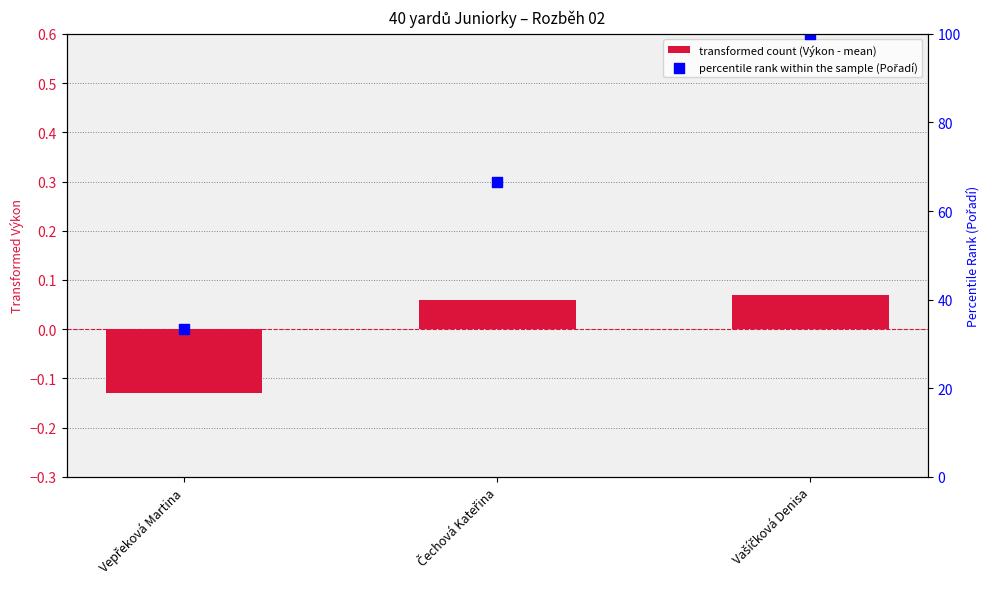

Which series contains the lowest Y value?

transformed count (Výkon - mean)